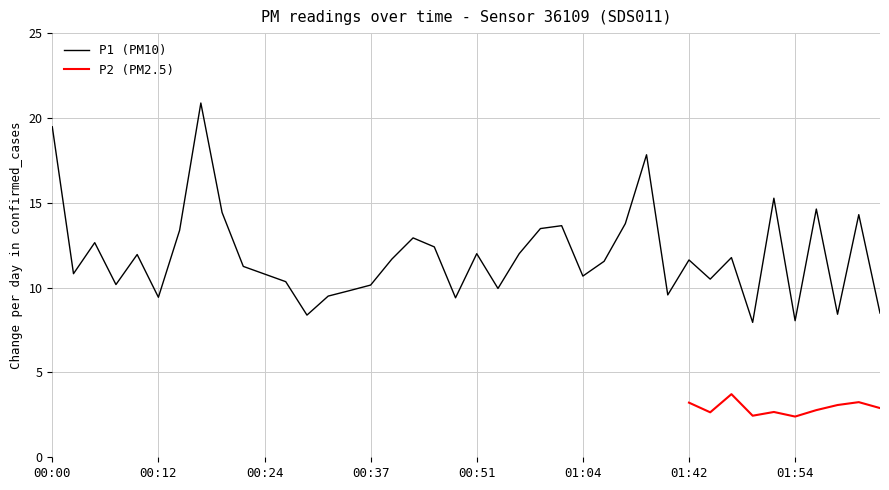

What is the label of the 17th point from the right?

00:59